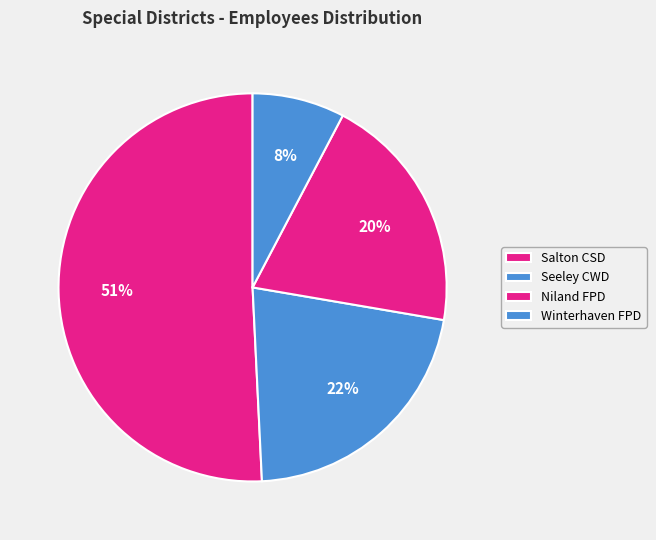

How many segments does this pie chart have?

4